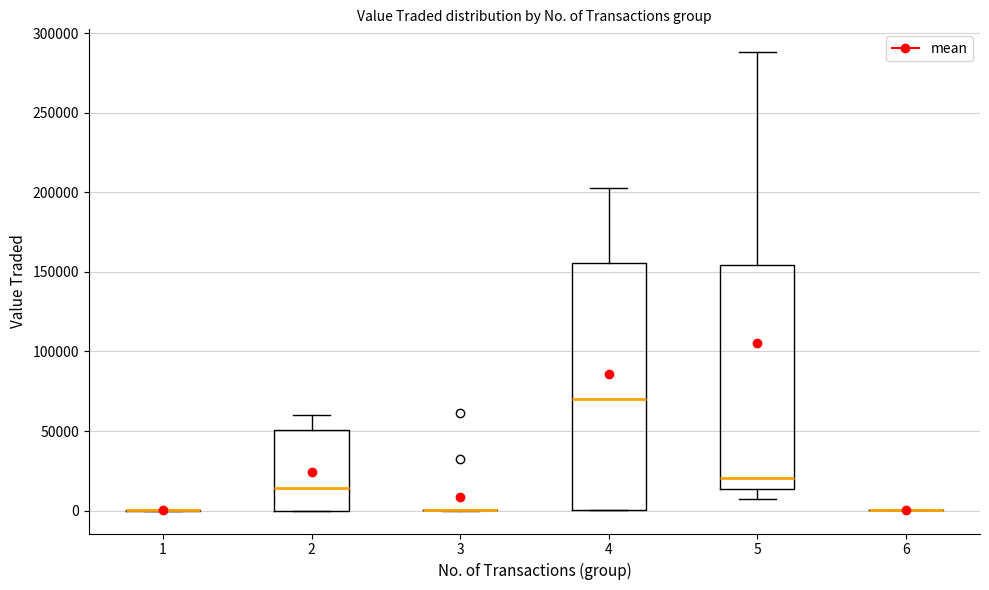

Reading left to right, read every box against the y-axis: the position of its median line, the range the box covers, and the ends of its whiskers. The values are not printed on the chart, so give them approximately, as read against the axis.

1: box collapsed to a line at 0, whiskers 0 to 0
2: median 15000, box 0 to 50000, whiskers 0 to 60000
3: box collapsed to a line at 0, whiskers 0 to 0
4: median 70000, box 0 to 155000, whiskers 0 to 200000
5: median 20000, box 15000 to 155000, whiskers 5000 to 290000
6: box collapsed to a line at 0, whiskers 0 to 0